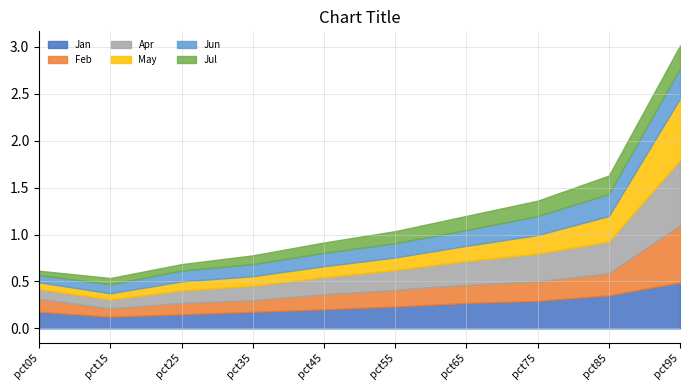

Where is Jun nearest to the value 0?

pct05